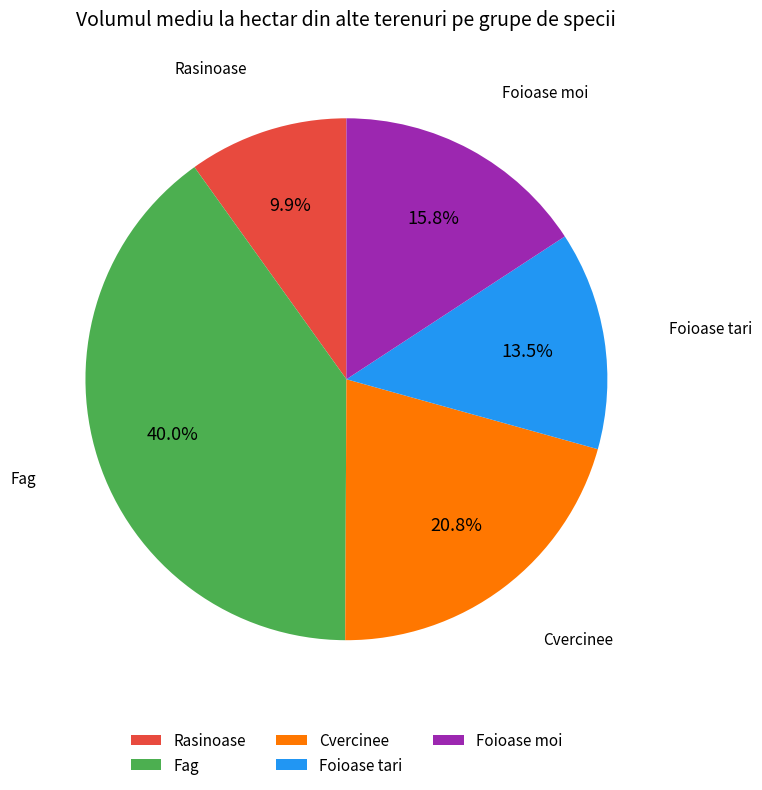

Is the sum of Rasinoase and Cvercinee greater than half?

No